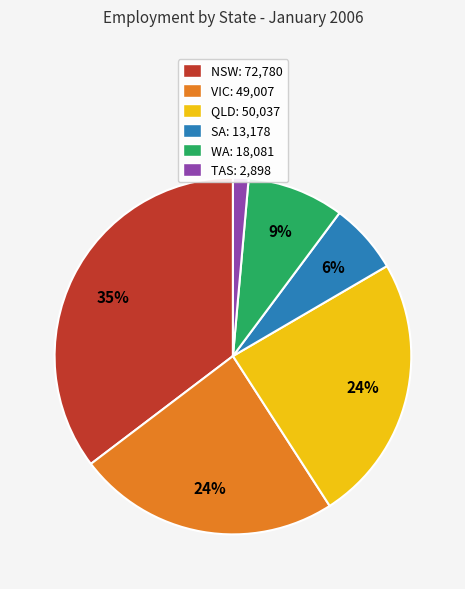

To the nearest percent, what is the average slice percentage?

17%